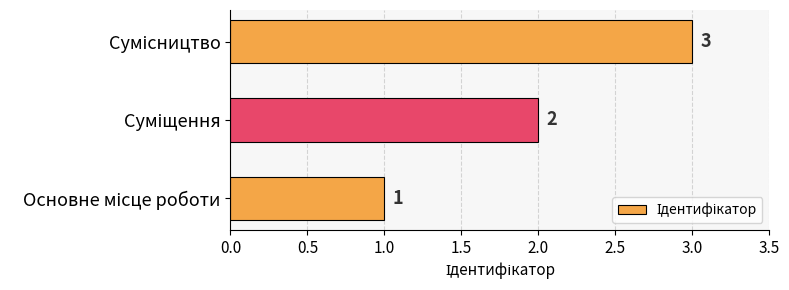

How many values are between 1 and 3?

3